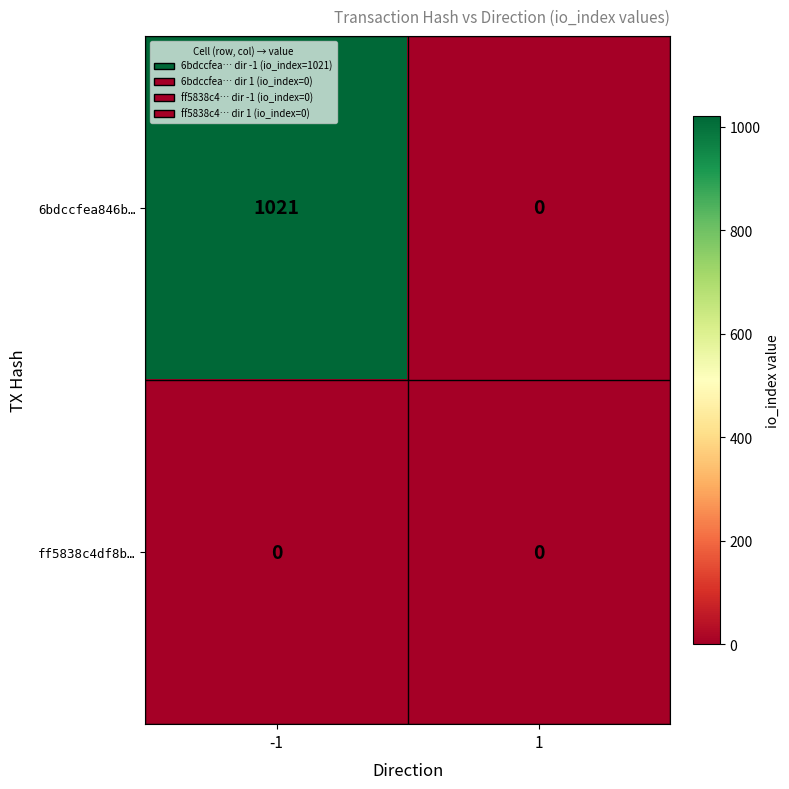

List the series in order of their overall mean, lowest first.

ff5838c4df8b…, 6bdccfea846b…